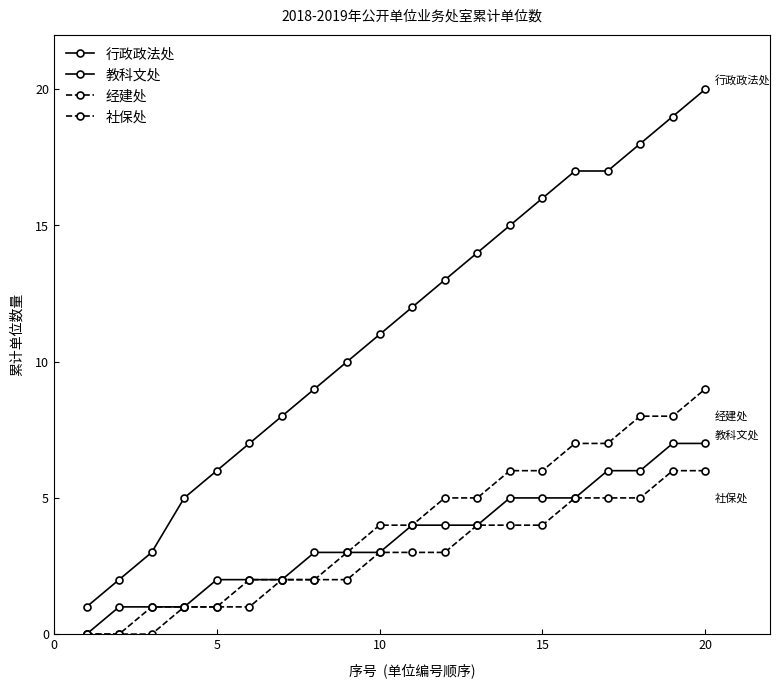

How many values in the 教科文处 series are below 4?

10